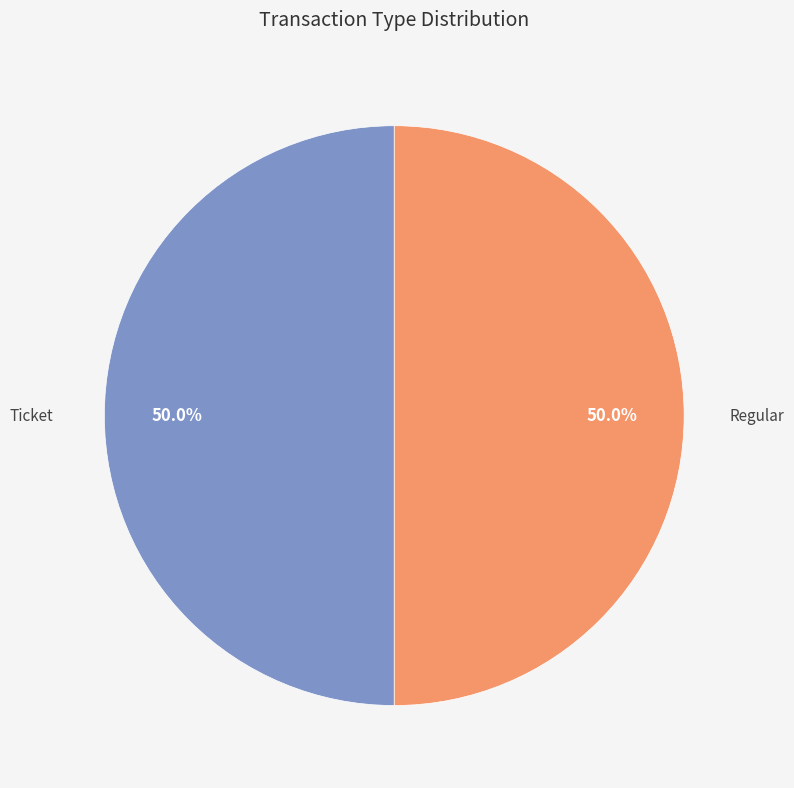

Count the number of slices in the pie.

2